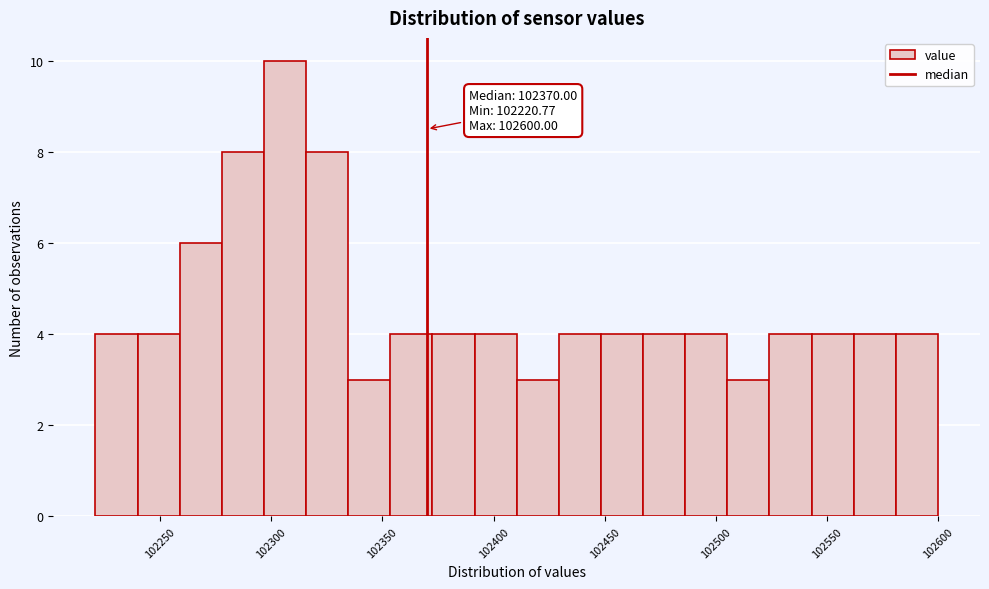

Around what value on the x-axis is the tallest bar? Give the approximate position of its centre, as read against the axis.

102305